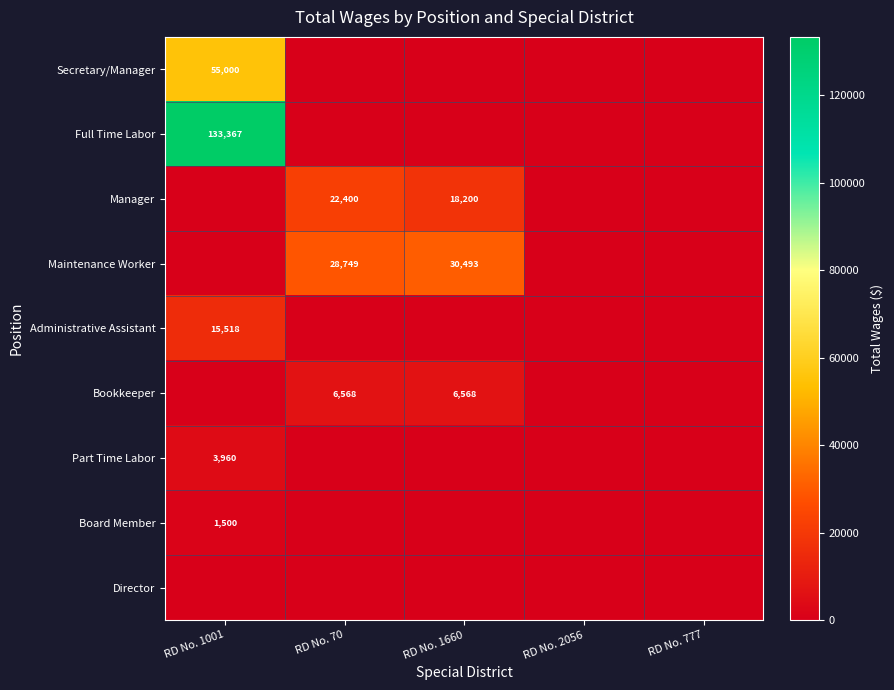

At how many categories does at least one series exceed 50047?

1